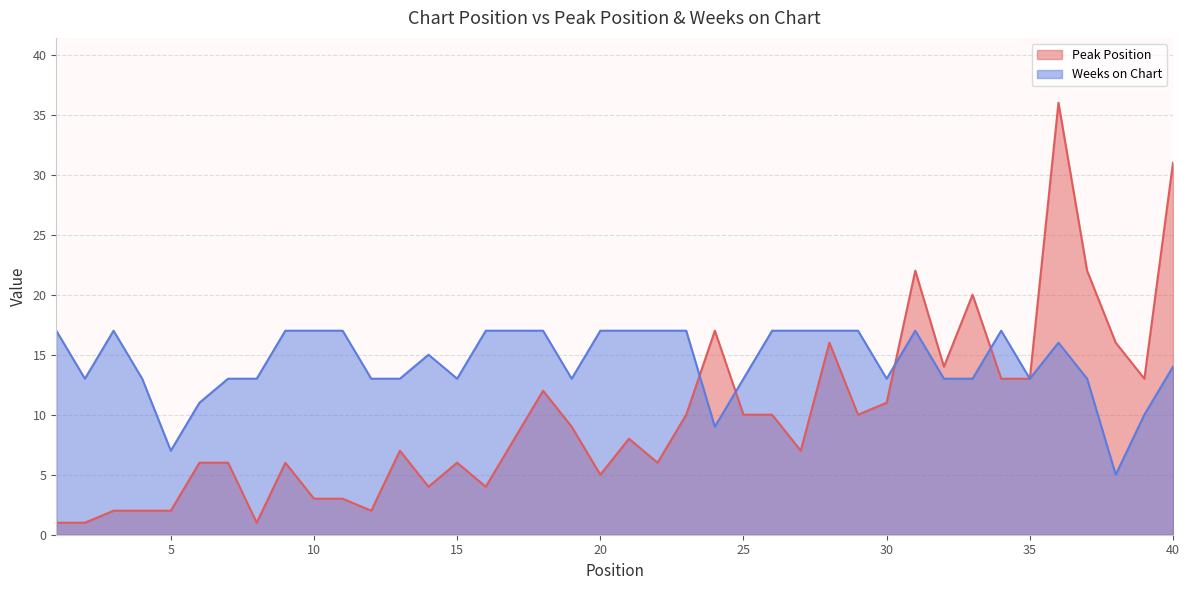

The Weeks on Chart series shows 13 at 15. True or false?

True